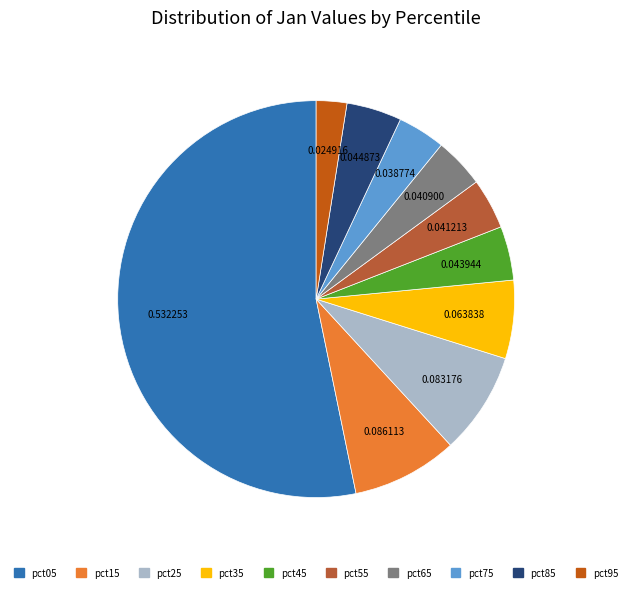

How many slices are in this pie chart?

10